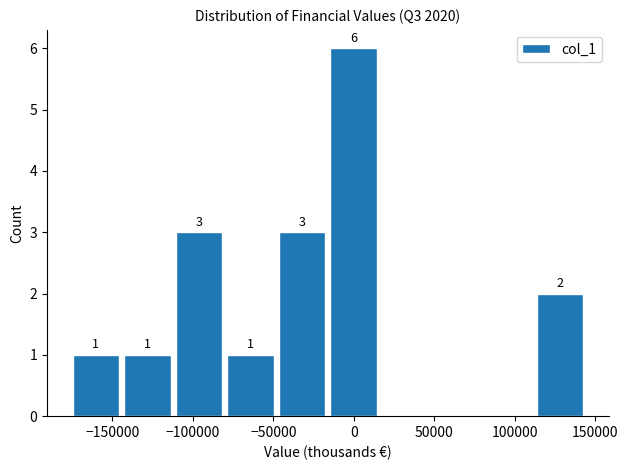

Over which range of the x-axis is the bar tallest?

-15000 to 15000